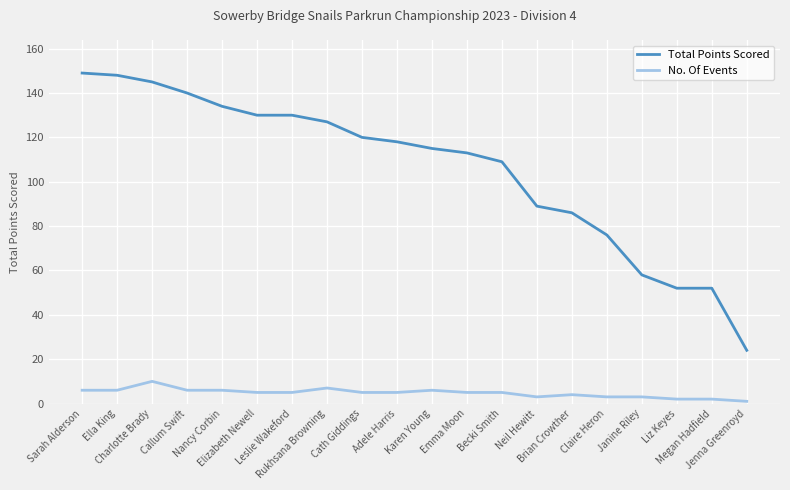

True or false: No. Of Events and Total Points Scored intersect in this chart.

False